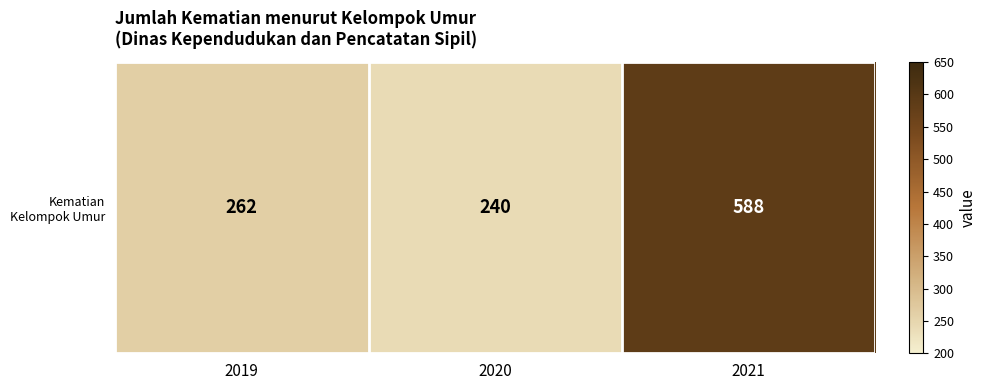

What is the difference between the second highest and minimum values?

22